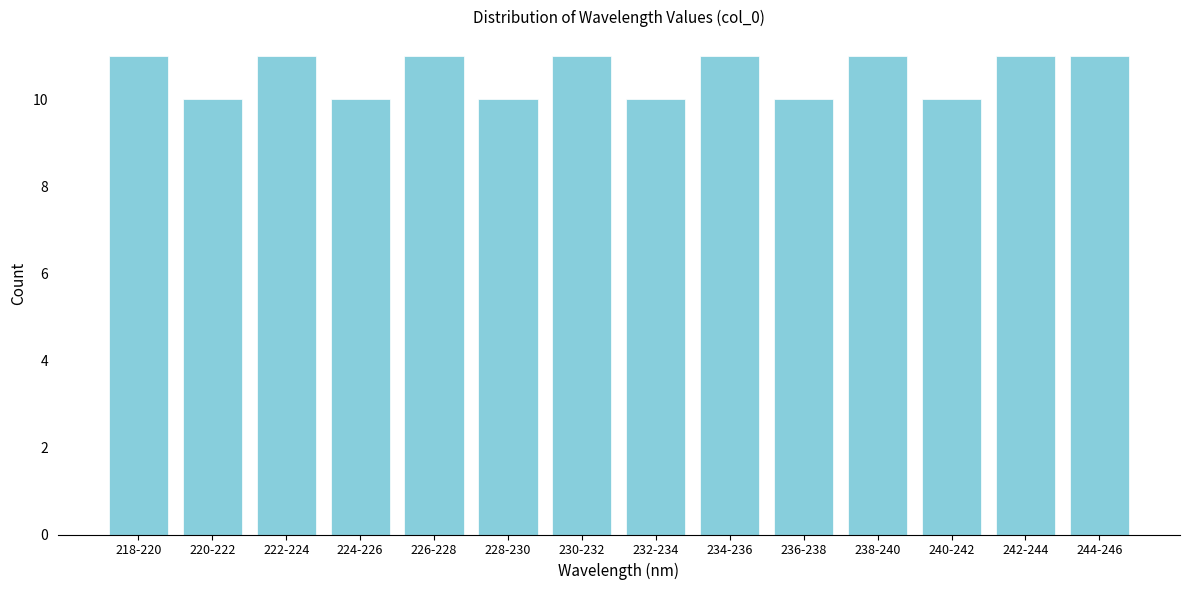

Reading right to left, what are all the values shown in this chart?

244-246=11	242-244=11	240-242=10	238-240=11	236-238=10	234-236=11	232-234=10	230-232=11	228-230=10	226-228=11	224-226=10	222-224=11	220-222=10	218-220=11